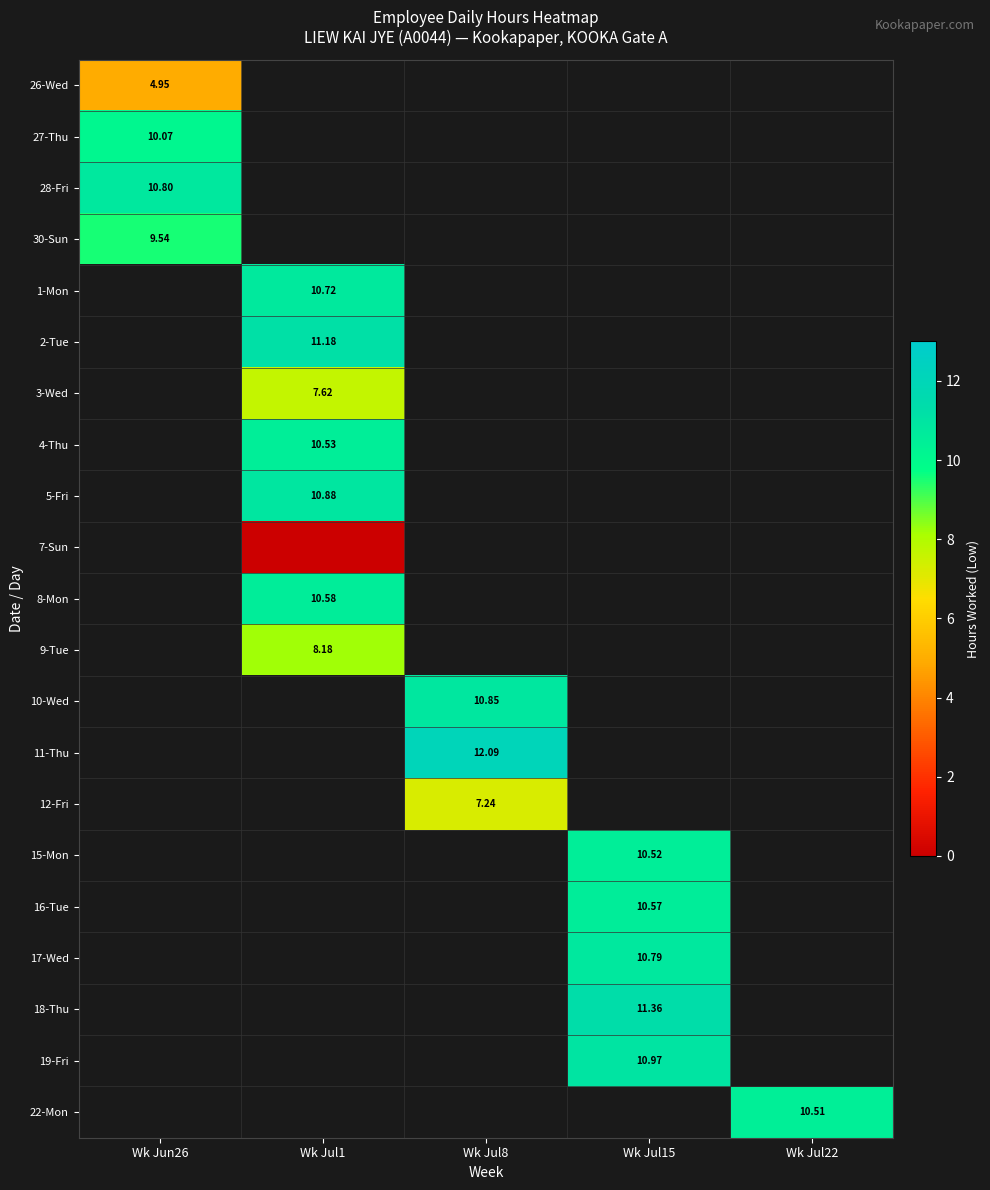

At how many categories does at least one series exceed 11?

3